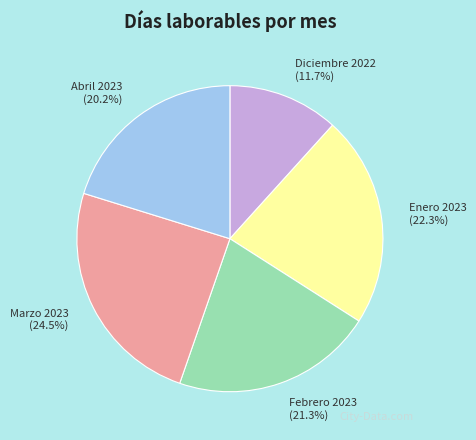

The Marzo 2023 slice represents 12% of the pie. True or false?

False